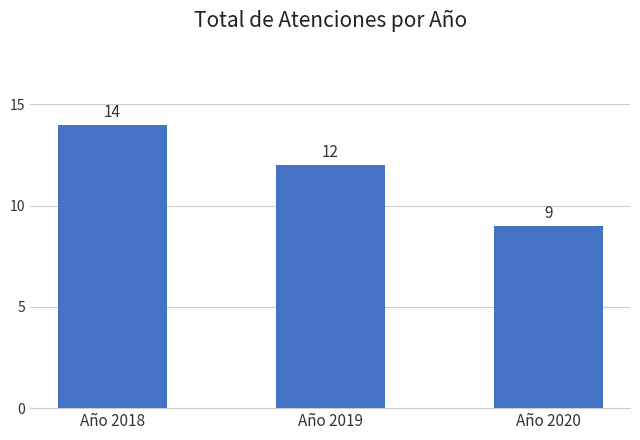

At which category does the chart reach its peak across all series?

Año 2018